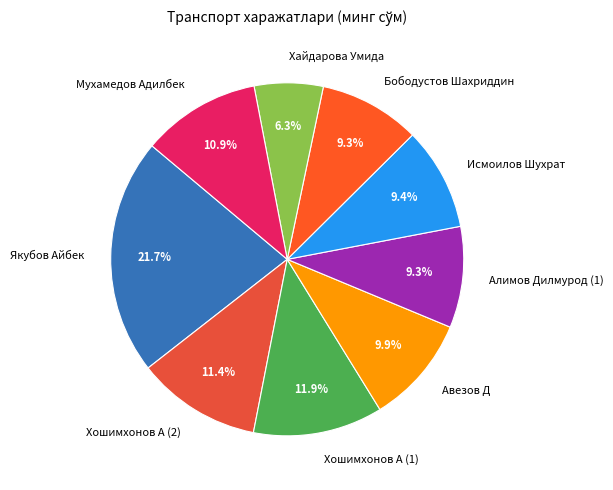

Do Мухамедов Адилбек and Хайдарова Умида together represent more than half of the pie?

No